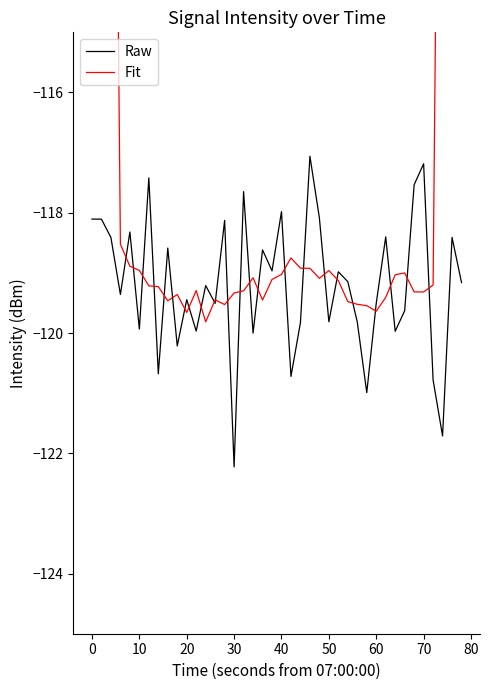

List the series in order of their overall mean, highest first.

Fit, Raw